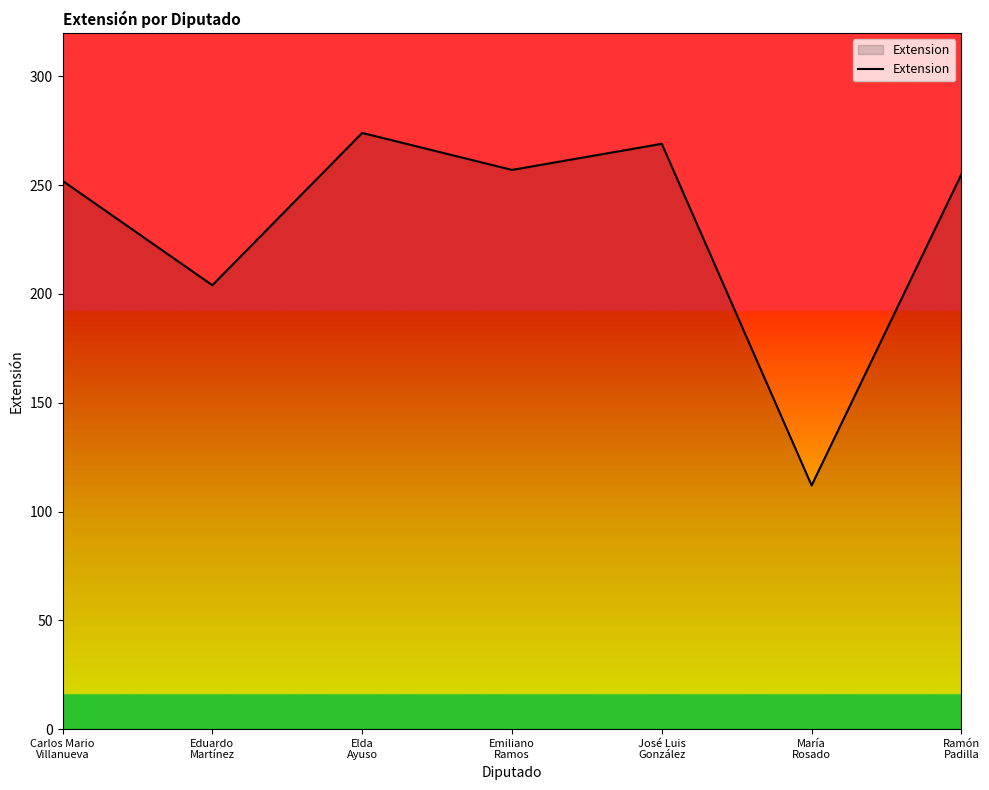

Where is the data nearest to the value 193?

Eduardo
Martínez